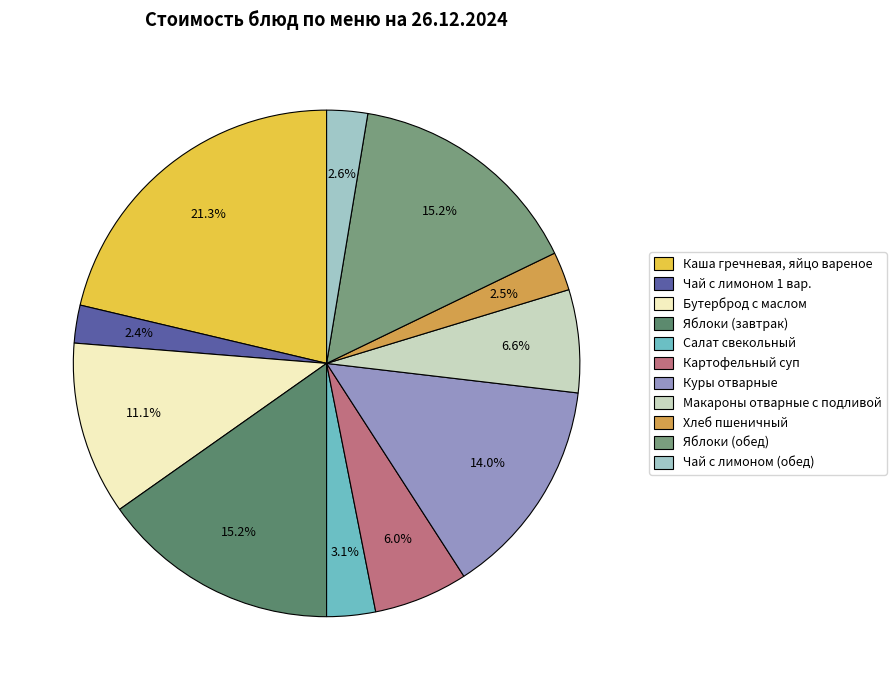

To the nearest percent, what percentage of the pie is Макароны отварные с подливой?

7%